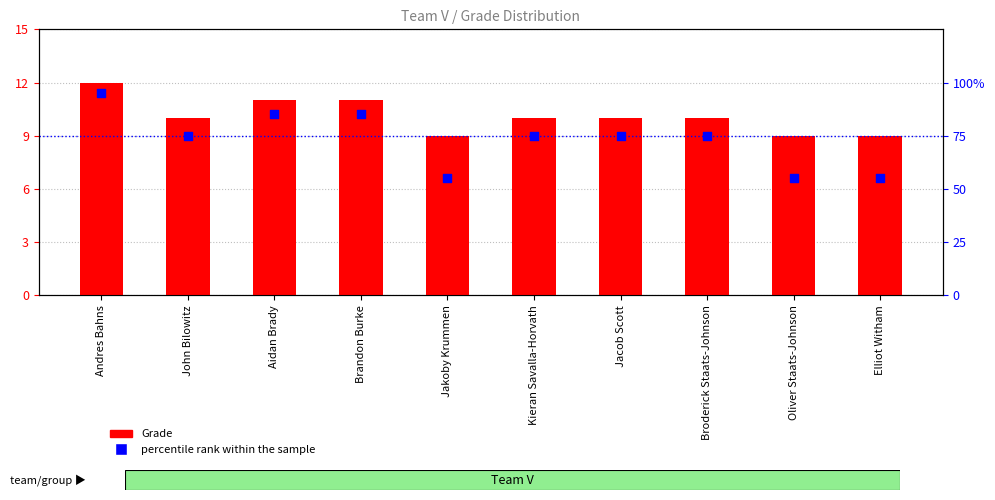

At which category is the sum across all series the highest?

Andres Bahns